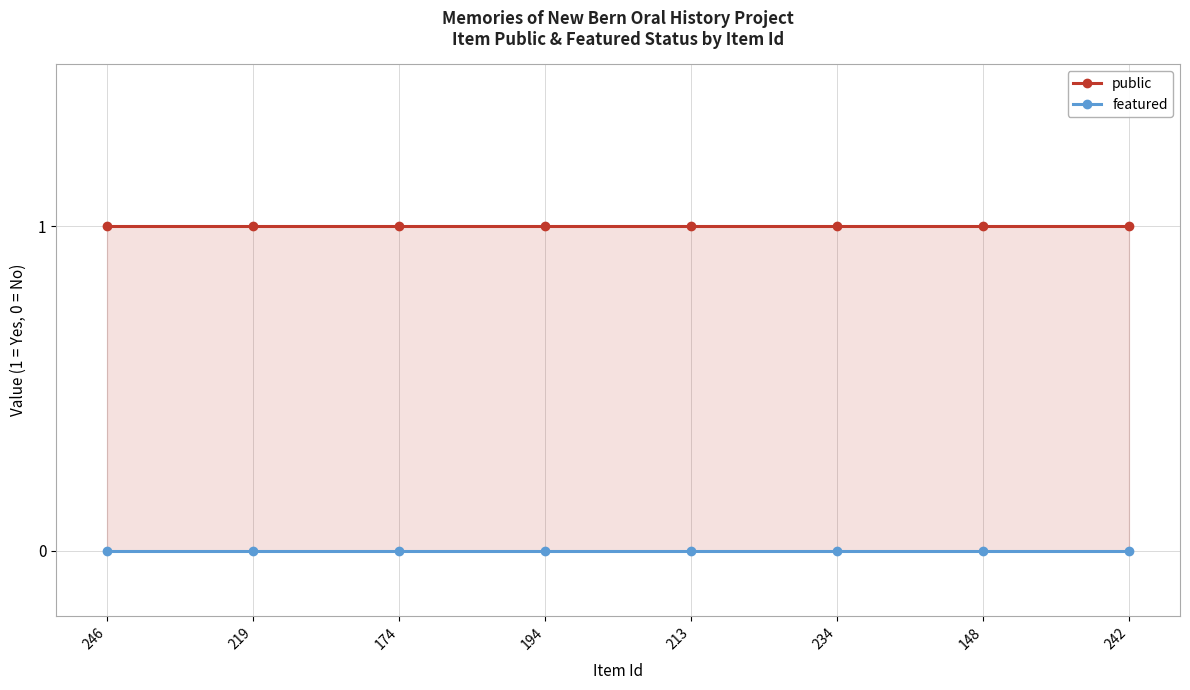

At which label does featured reach its minimum?

246